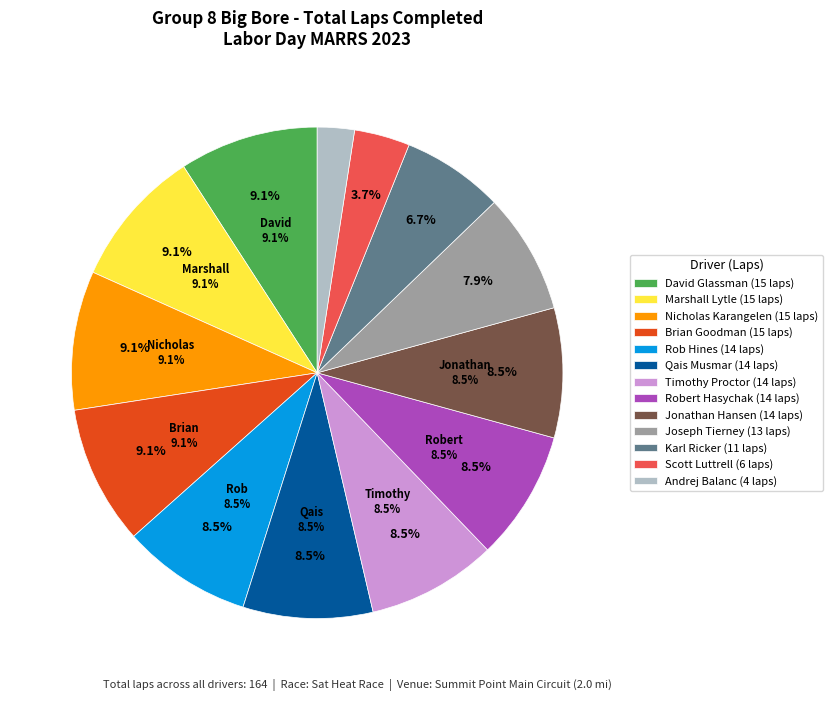

To the nearest percent, what portion does Rob Hines represent?

9%